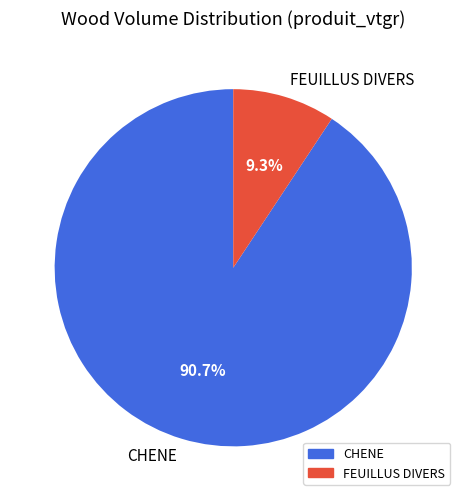

What is the largest slice in the pie chart?

CHENE